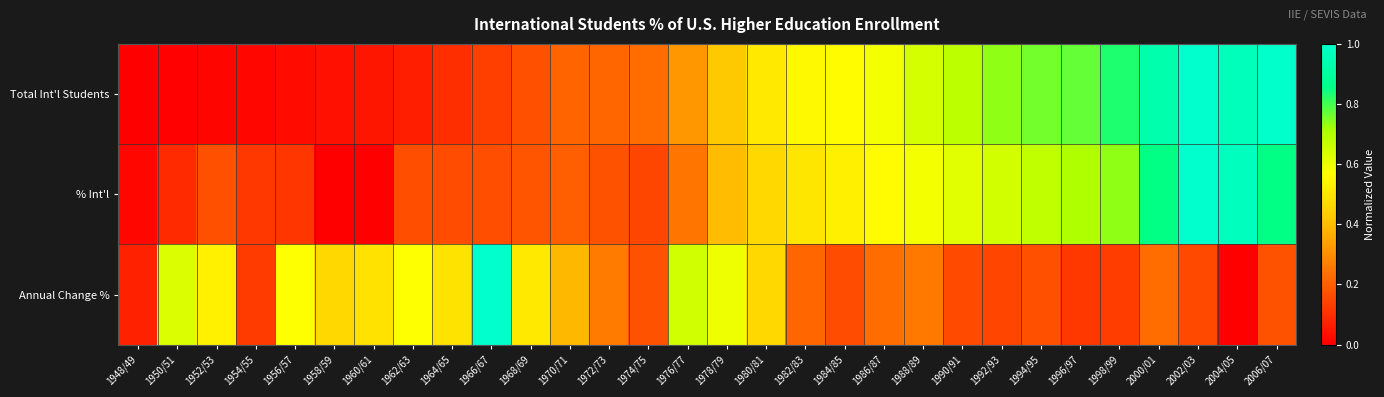

Between 1950/51 and 1996/97, which series saw the biggest shift?

Total Int'l Students